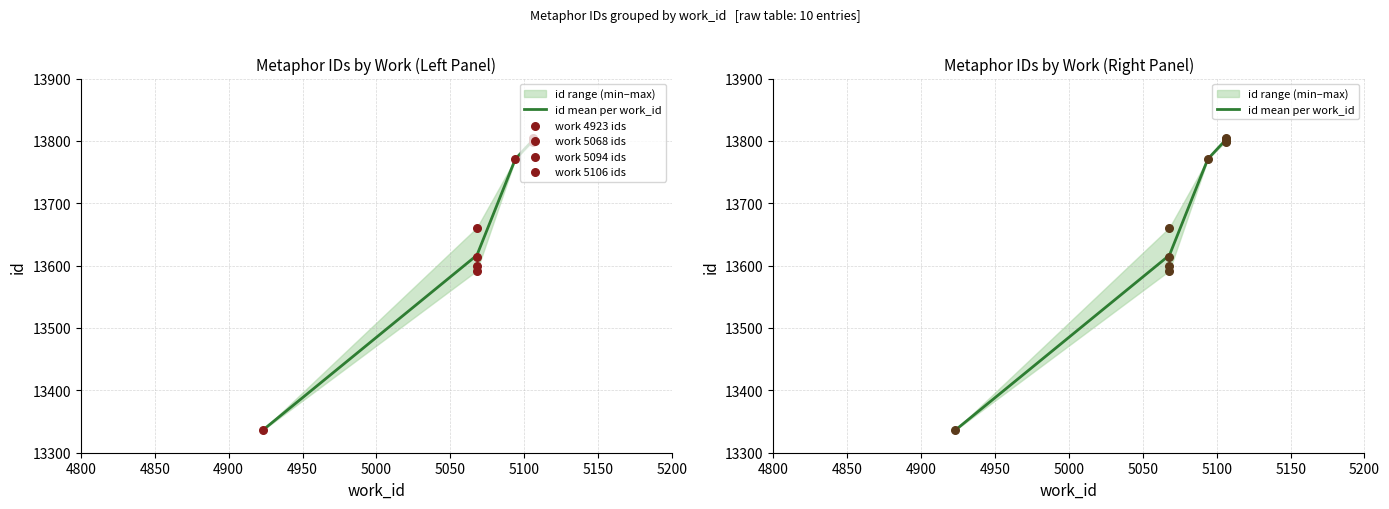

At how many categories does at least one series exceed 13378?

4